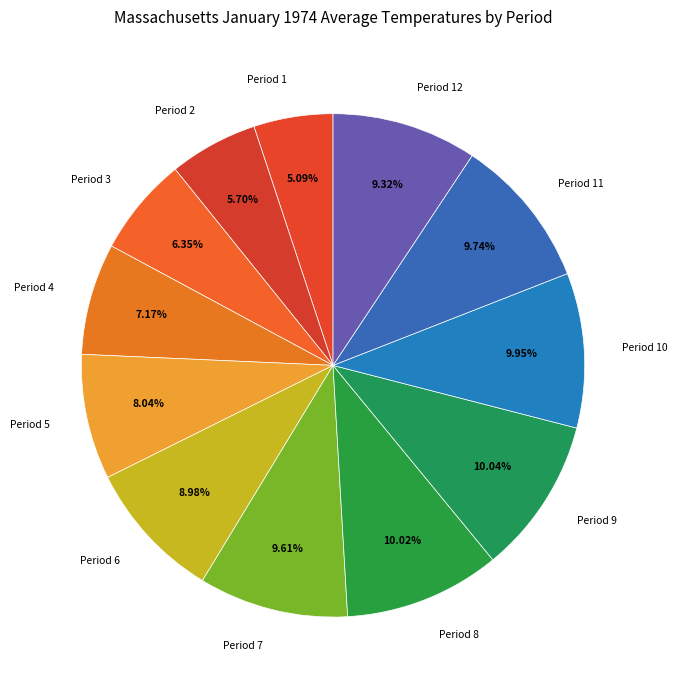

What portion of the pie excludes Period 4?

92.8%